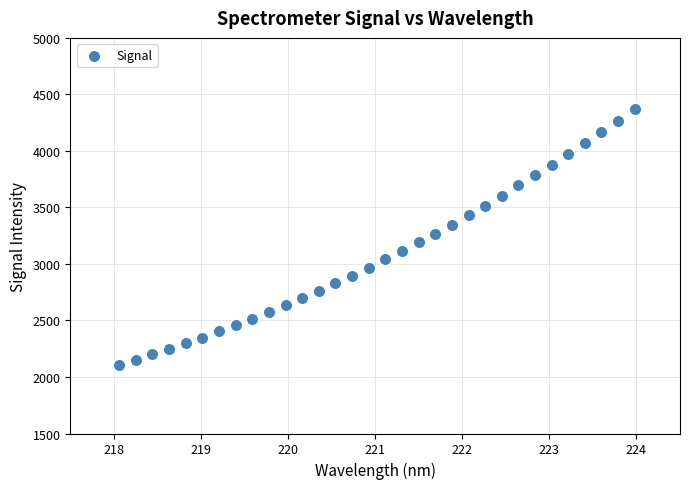

What is the range of Y values (max minus min)?

2260.0